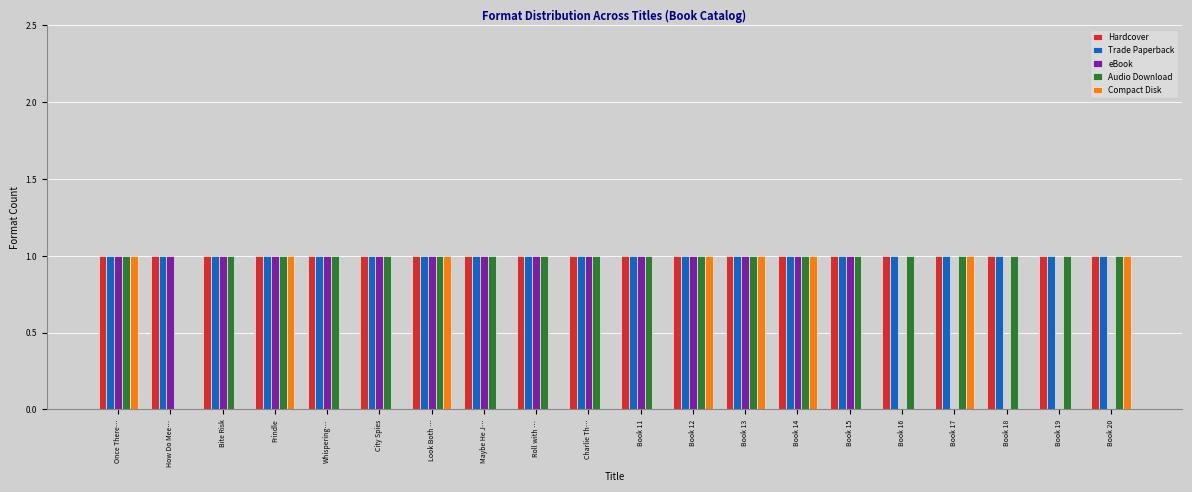

What is the average value of the Hardcover series?

1